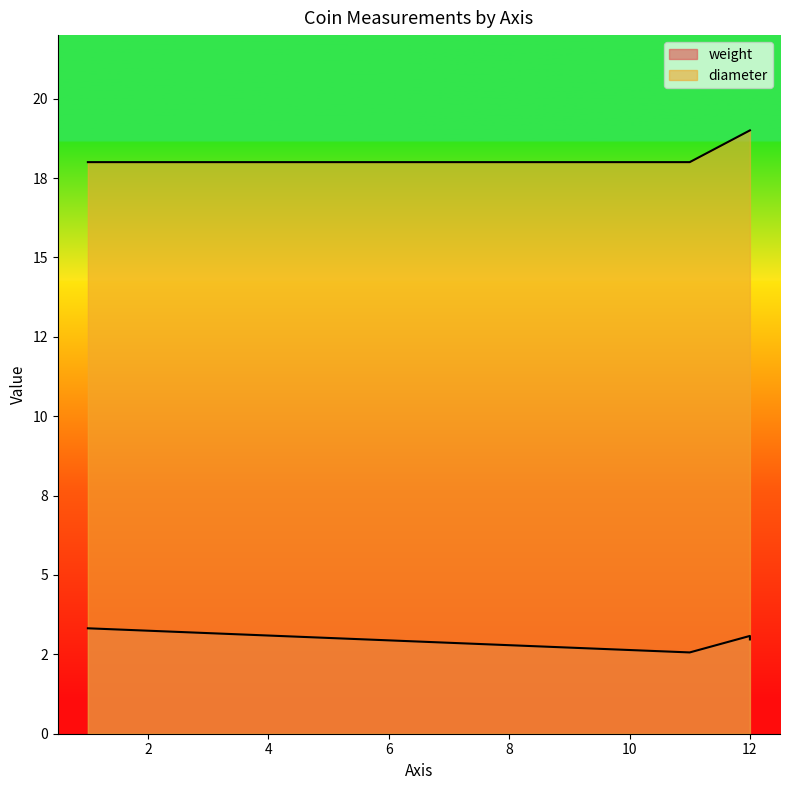

What is the difference between the maximum and second lowest values in the diameter series?

1.0